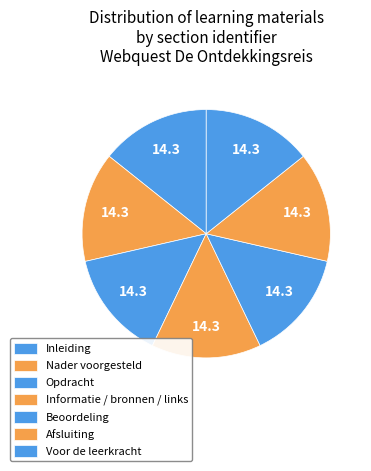

How much of the chart is everything except Beoordeling?

85.7%